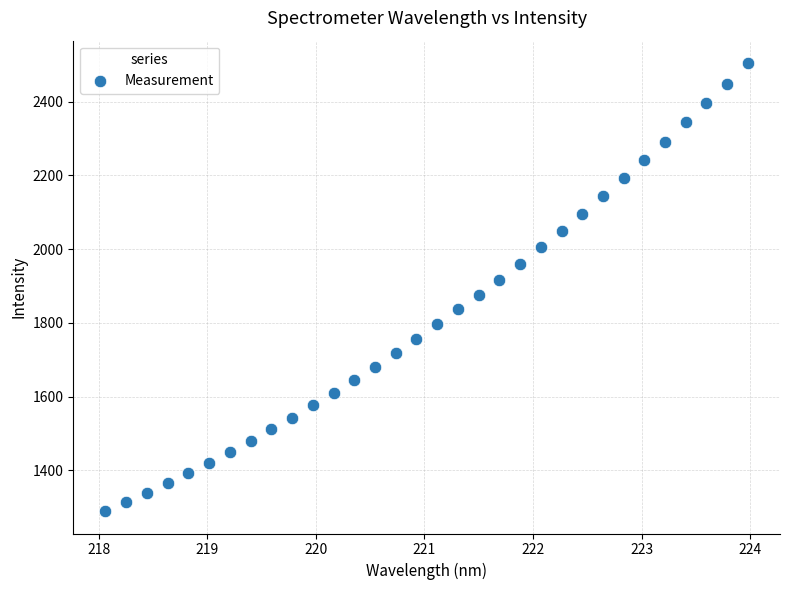

What is the range of Y values (max minus min)?

1216.1